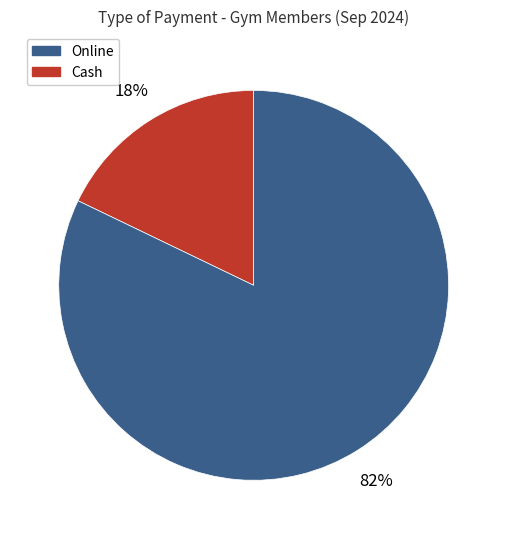

To the nearest percent, what is the difference between the largest and smallest slice percentages?

64%